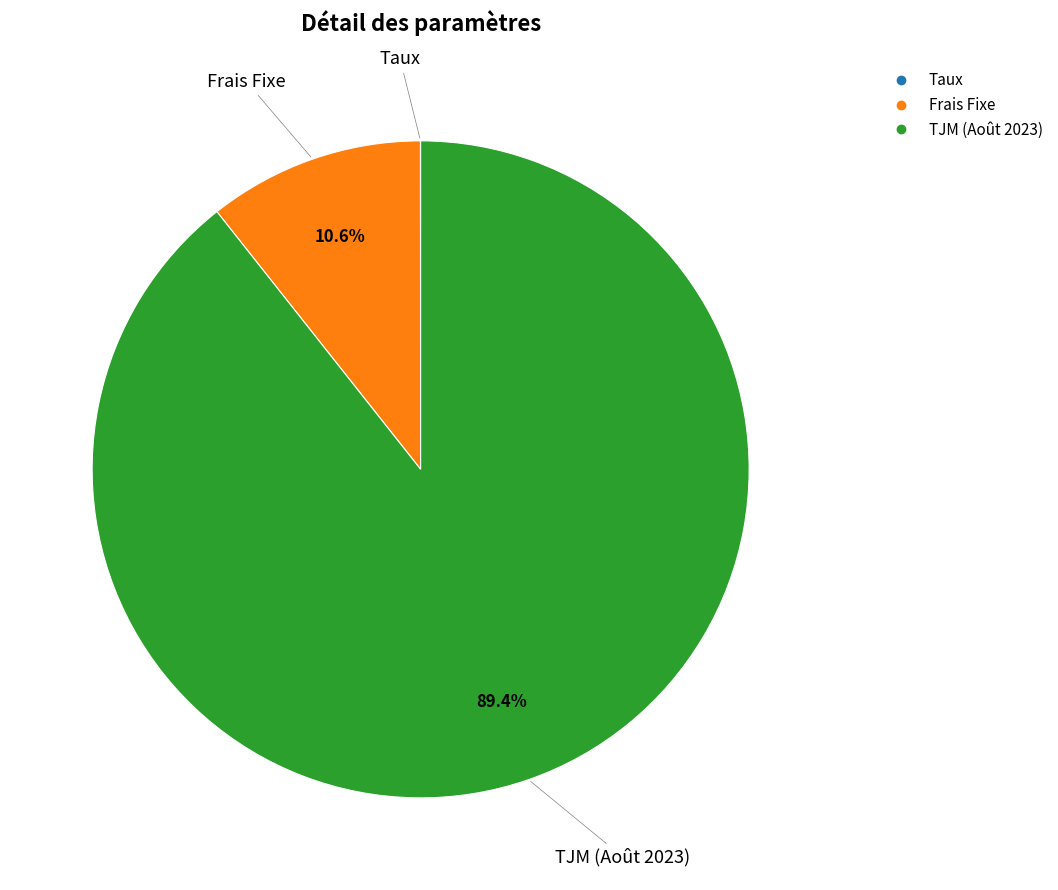

Which slice represents more than half of the pie?

TJM (Août 2023)